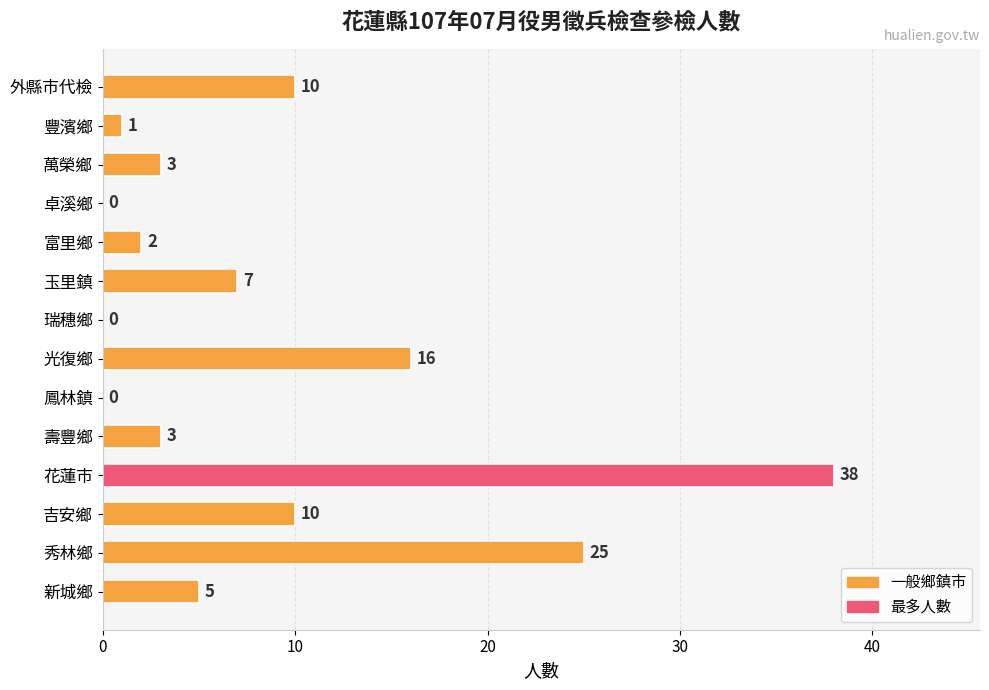

The chart shows a value of 0 at 鳳林鎮. True or false?

True